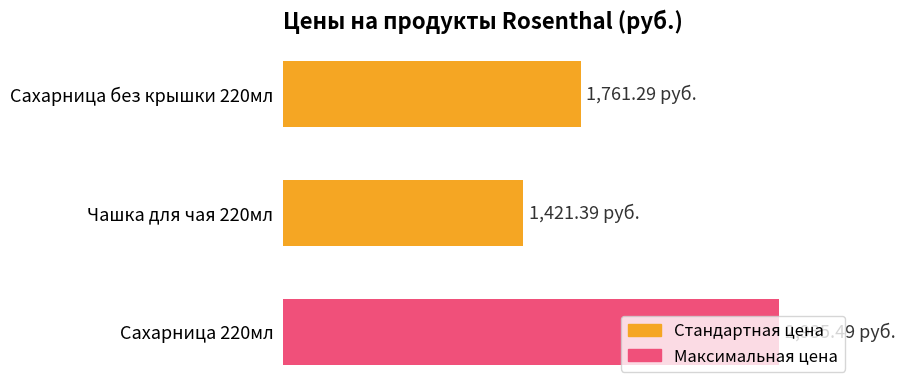

What is the difference between the maximum and minimum values?

1514.1